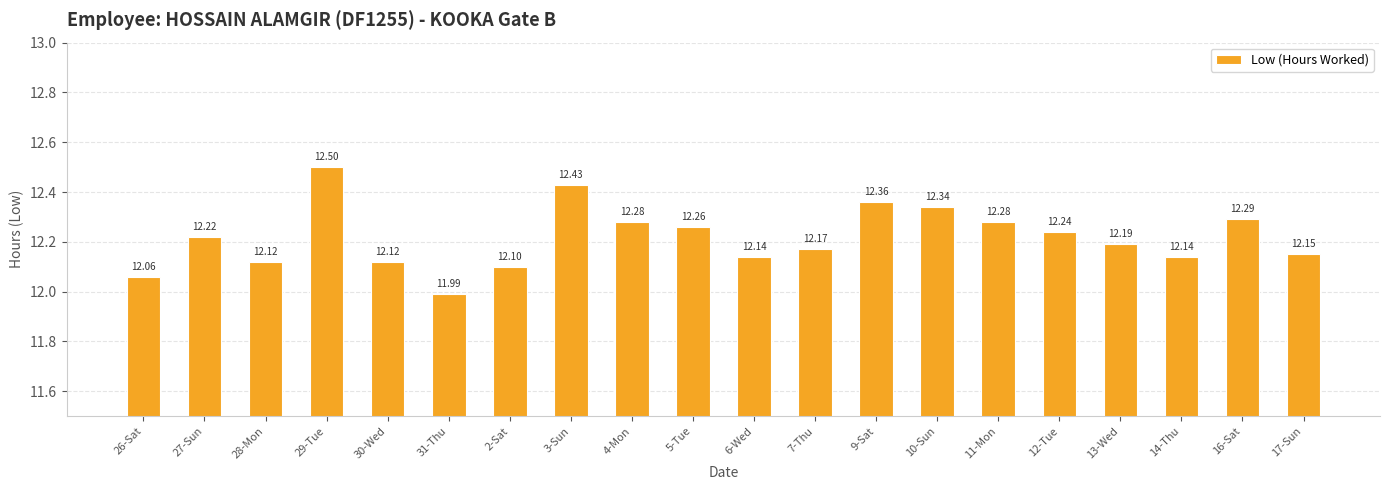

What is the label of the 12th bar from the right?

4-Mon